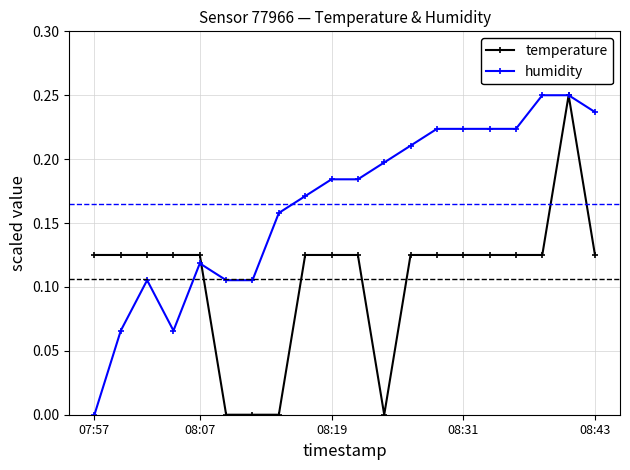

Which series has the largest total across all categories?

humidity